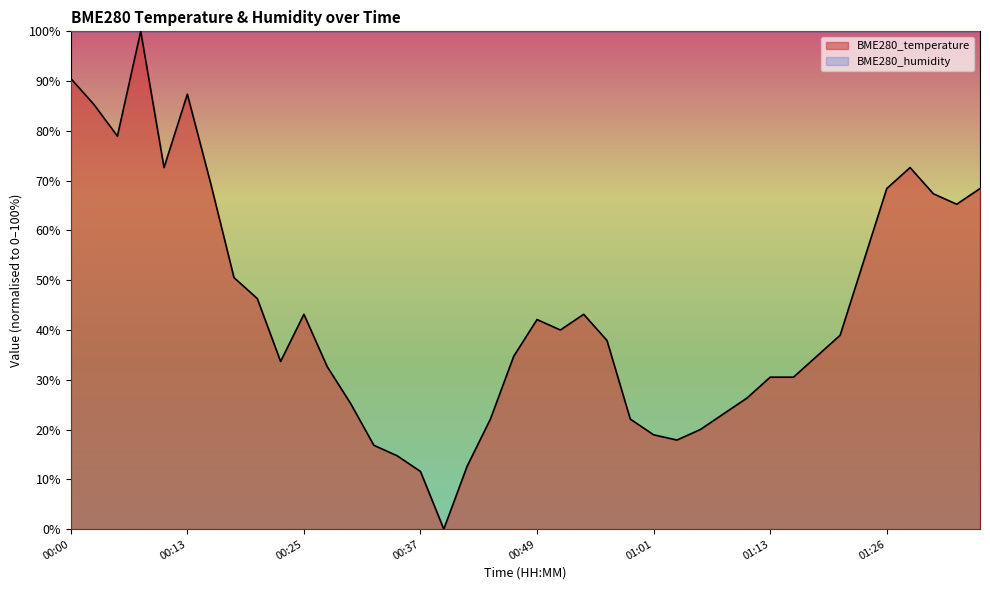

What is the change in value from 00:10 to 01:08?

-49.5